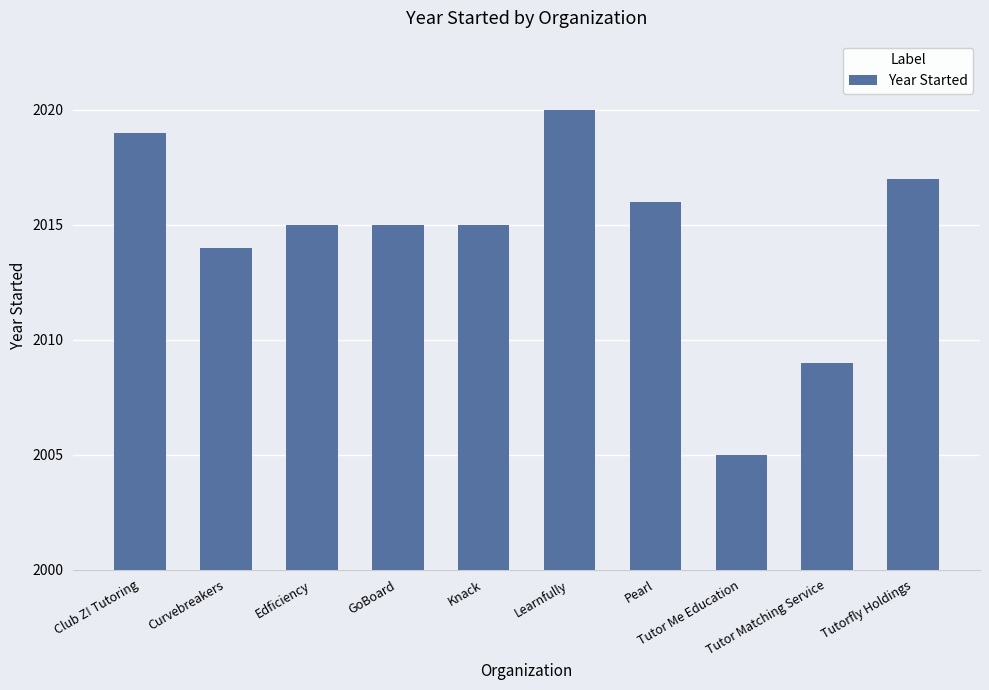

At which label does the data first exceed 2015?

Club Z! Tutoring